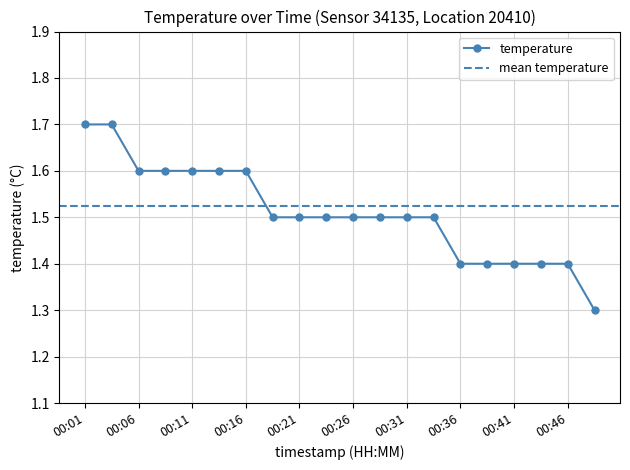

The chart shows a value of 2.7 at 00:04. True or false?

False